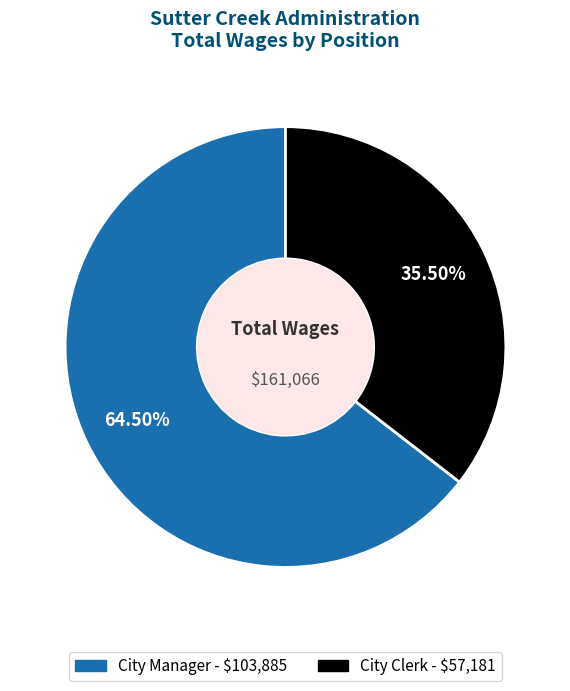

To the nearest percent, what is the average slice percentage?

50%